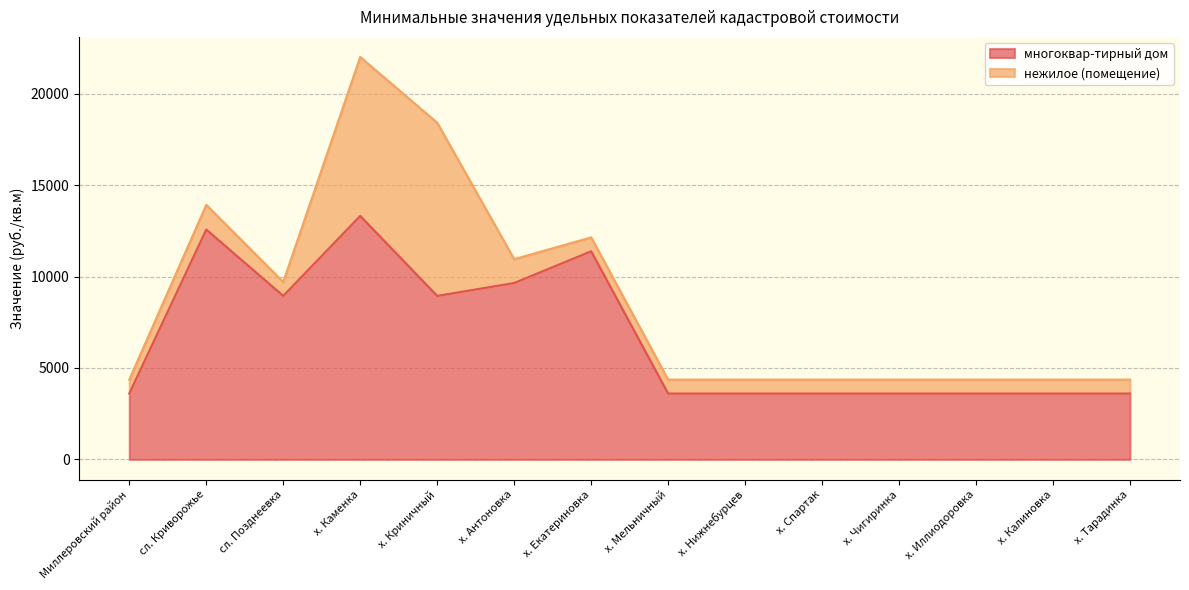

List the labels in order of value, largest first.

х. Каменка, сл. Криворожье, х. Екатериновка, х. Антоновка, сл. Позднеевка, х. Криничный, Миллеровский район, х. Мельничный, х. Нижнебурцев, х. Спартак, х. Чигиринка, х. Иллиодоровка, х. Калиновка, х. Тарадинка